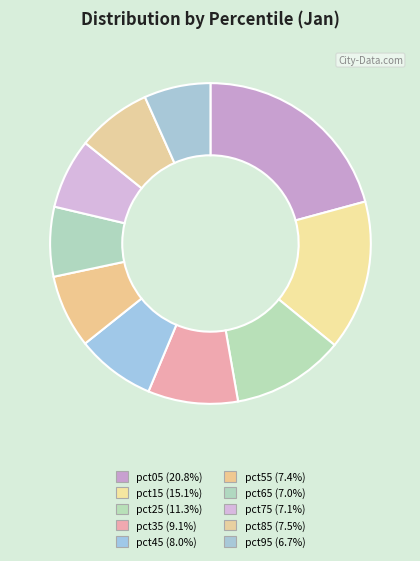

What percentage is the pct75 slice, to the nearest percent?

7%